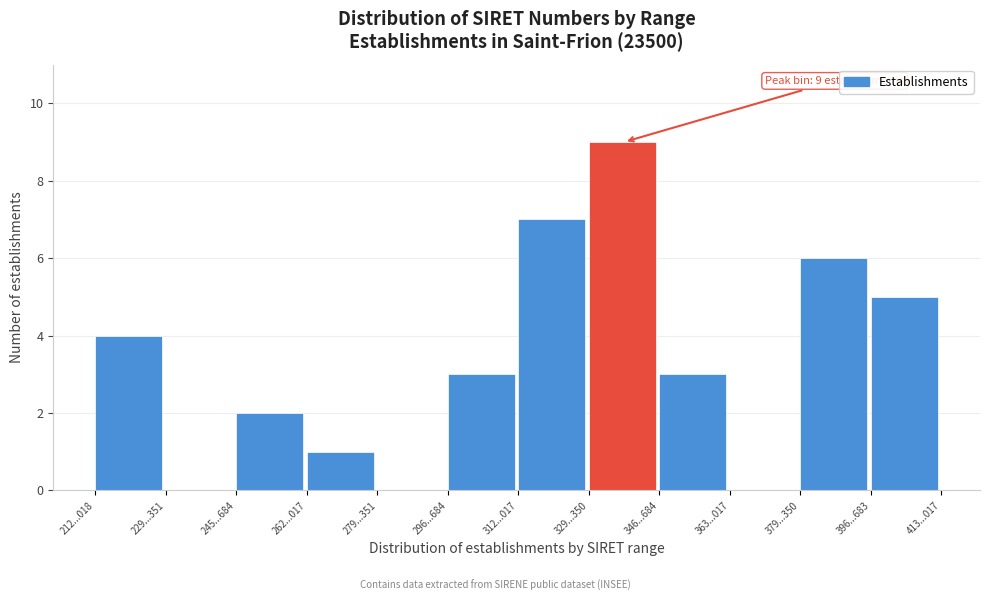

Reading left to right, list all the values displayed in this chart.

212...018=4	229...351=0	245...684=2	262...017=1	279...351=0	296...684=3	312...017=7	329...350=9	346...684=3	363...017=0	379...350=6	396...683=5